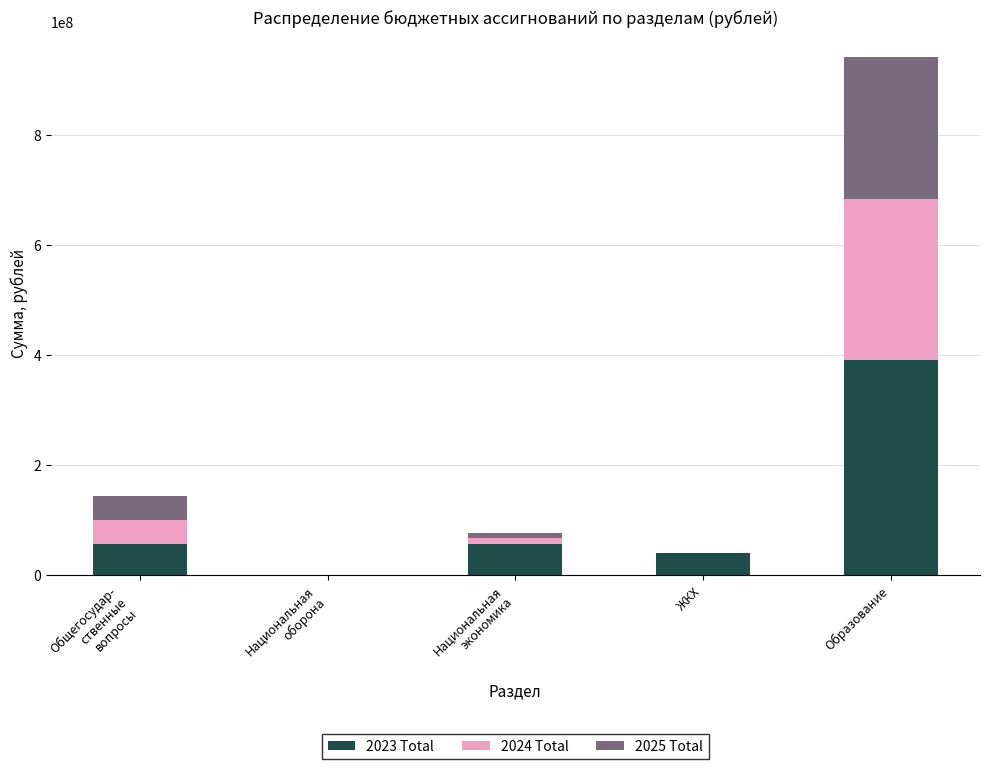

Which category has the highest value in the 2023 Total series?

Образование